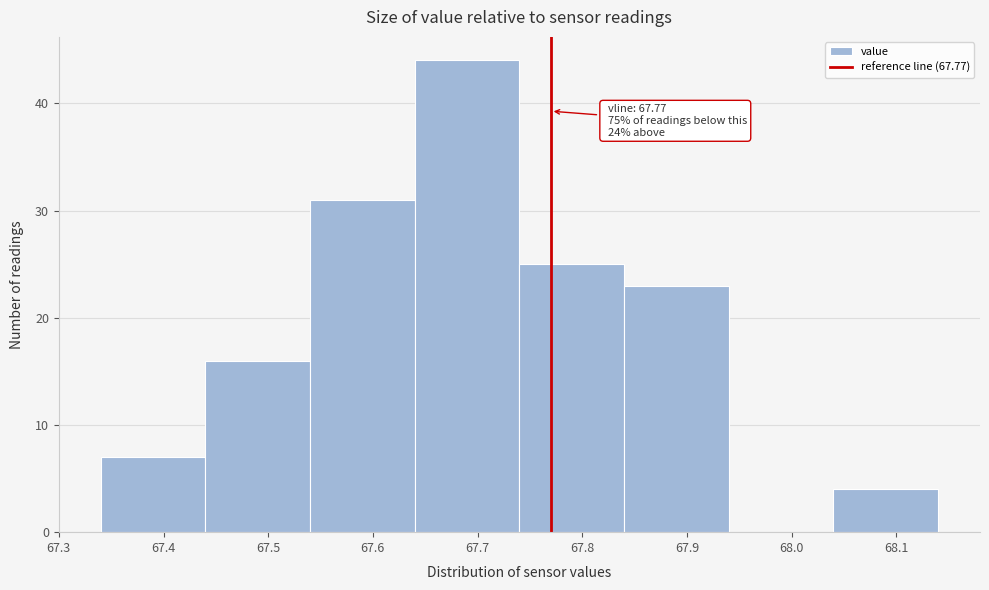

Which range on the x-axis has the tallest bar?

67.64 to 67.74